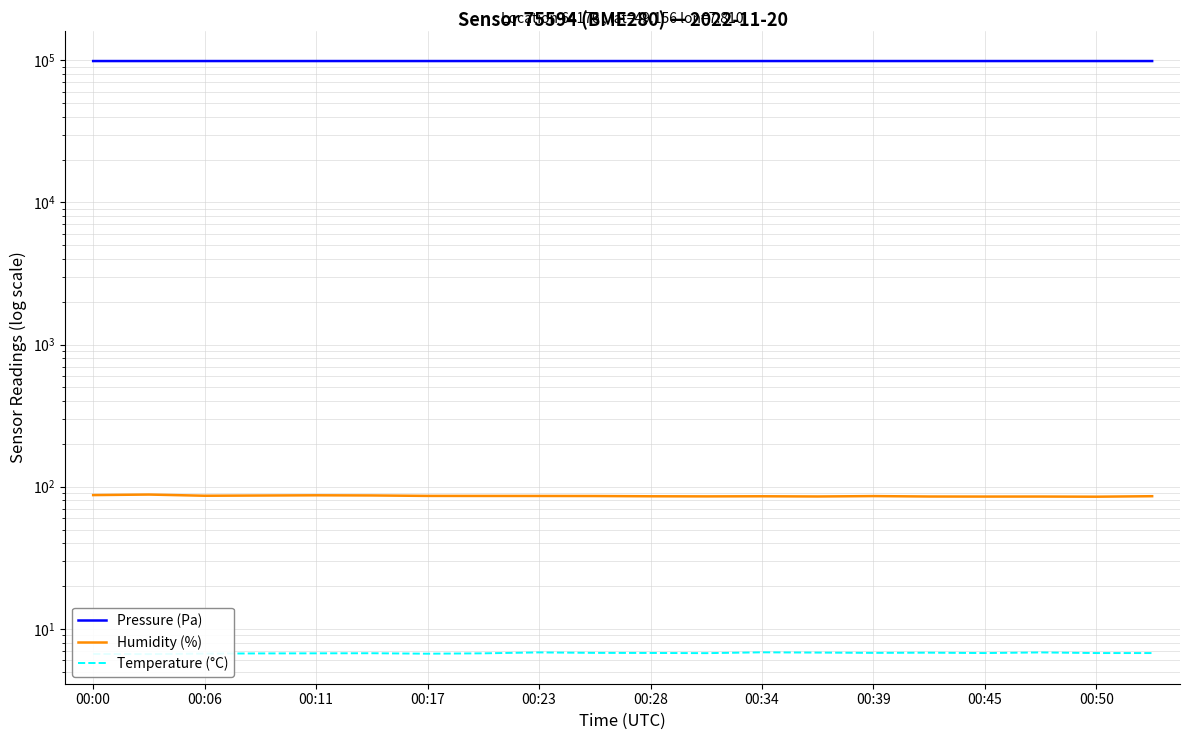

Does the chart display data point markers on the line(s)?

No